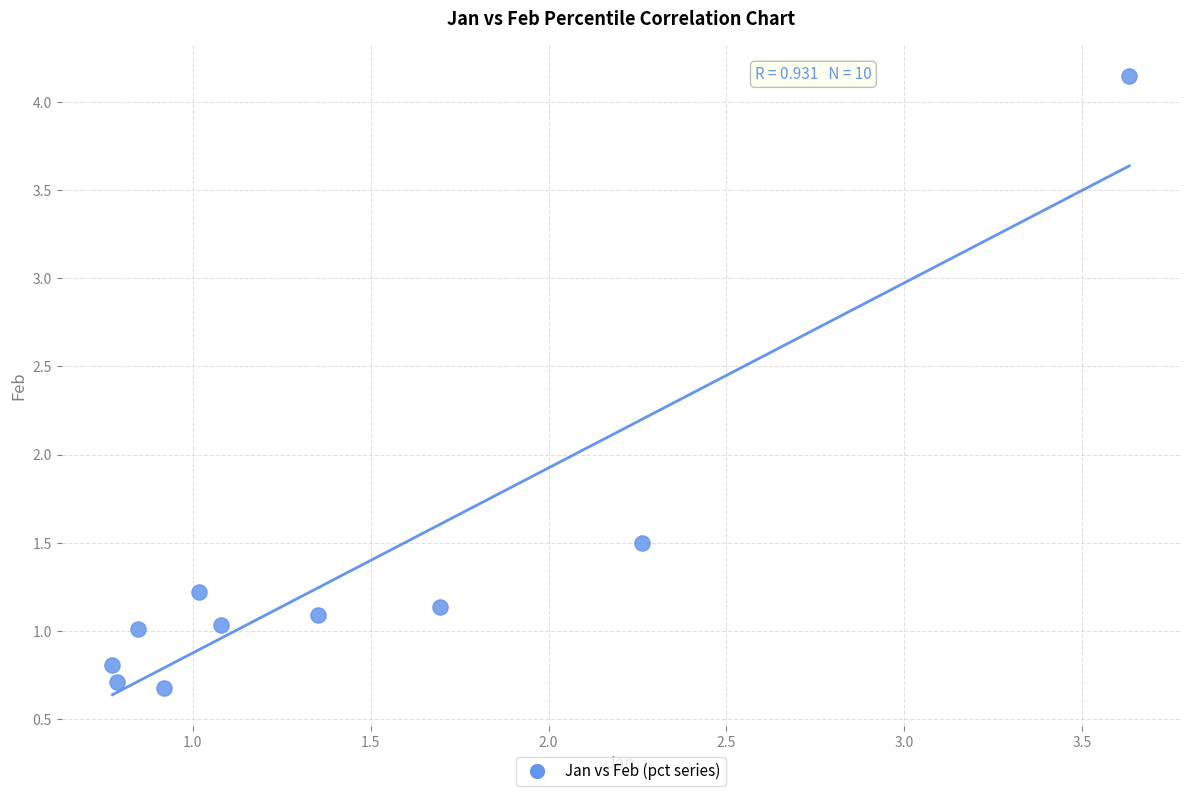

What Y value in the scatter plot is closest to 2?

1.5